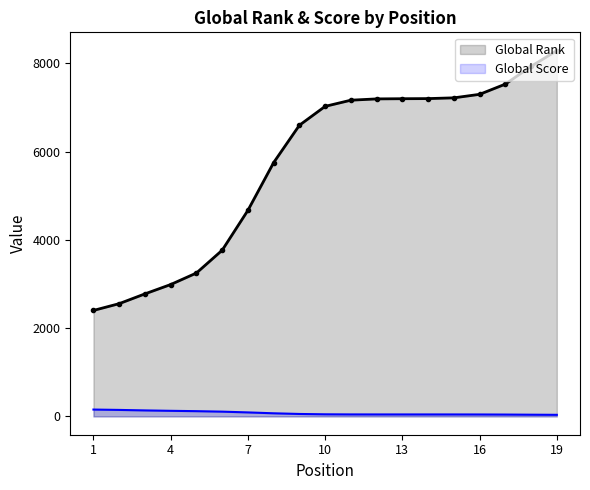

How many values in the Global Score series exceed 45?

7